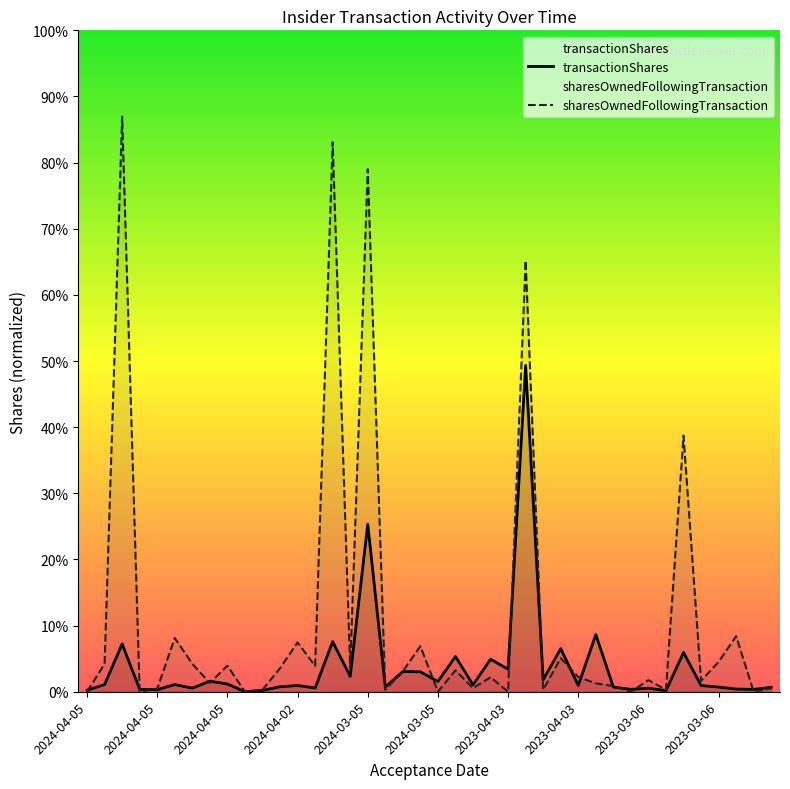

What are all the series names shown in the legend?

transactionShares, sharesOwnedFollowingTransaction